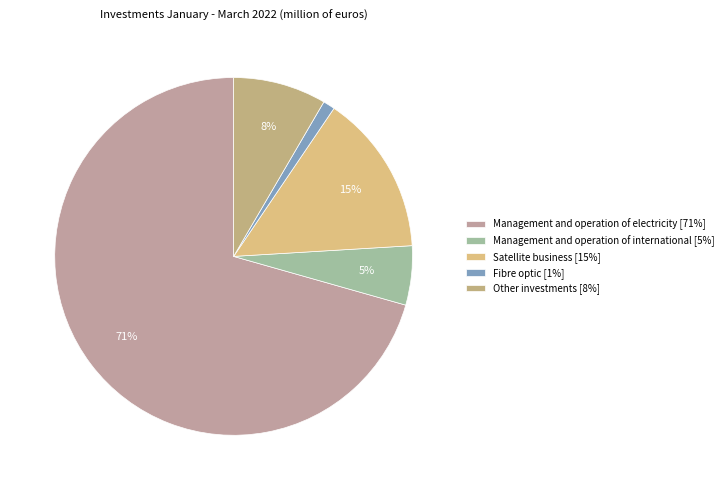

Does any single category account for the majority?

Yes